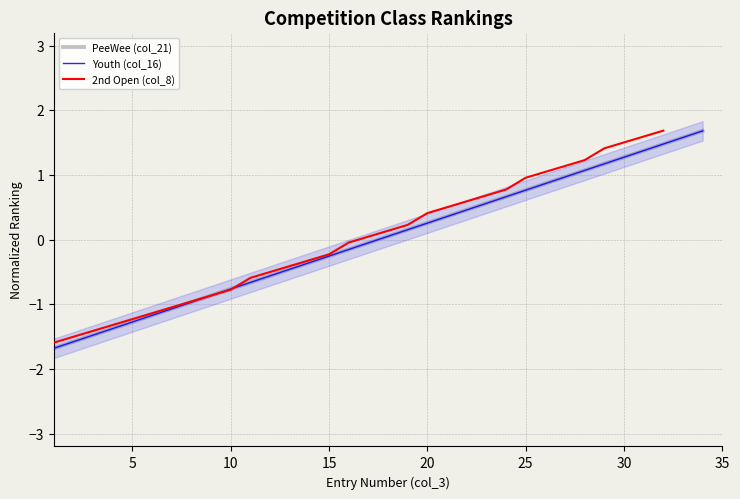

True or false: 2nd Open (col_8) has more than 1 interior local peaks.

False